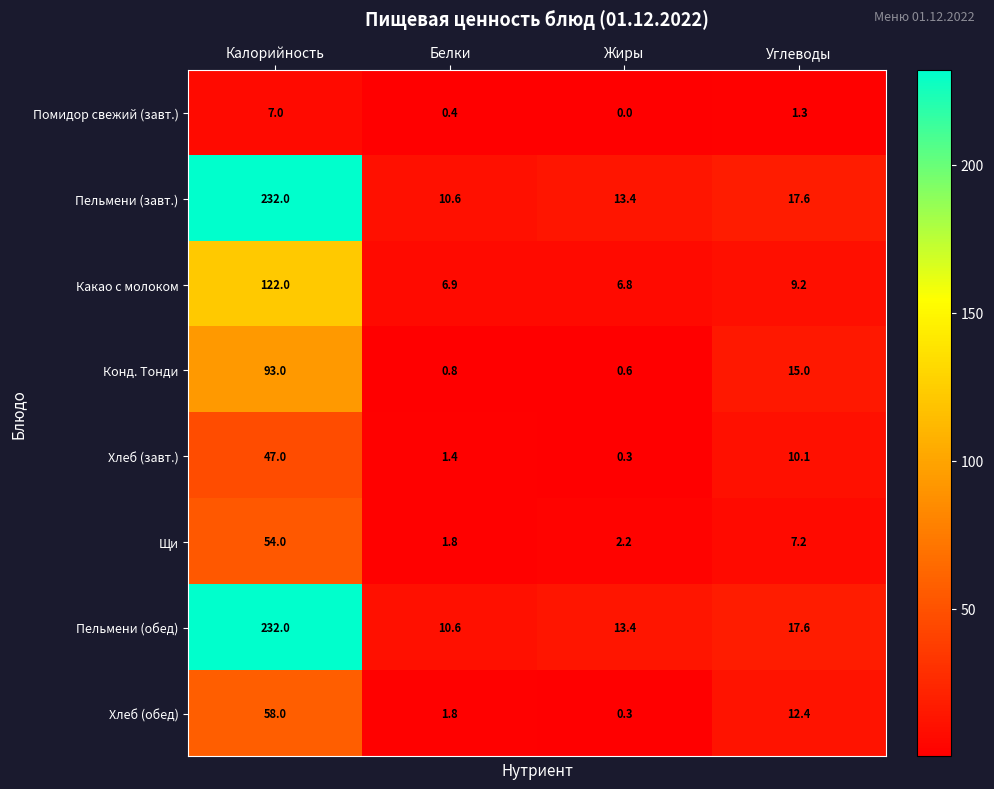

True or false: Конд. Тонди has a value of 0.8 at Белки.

True